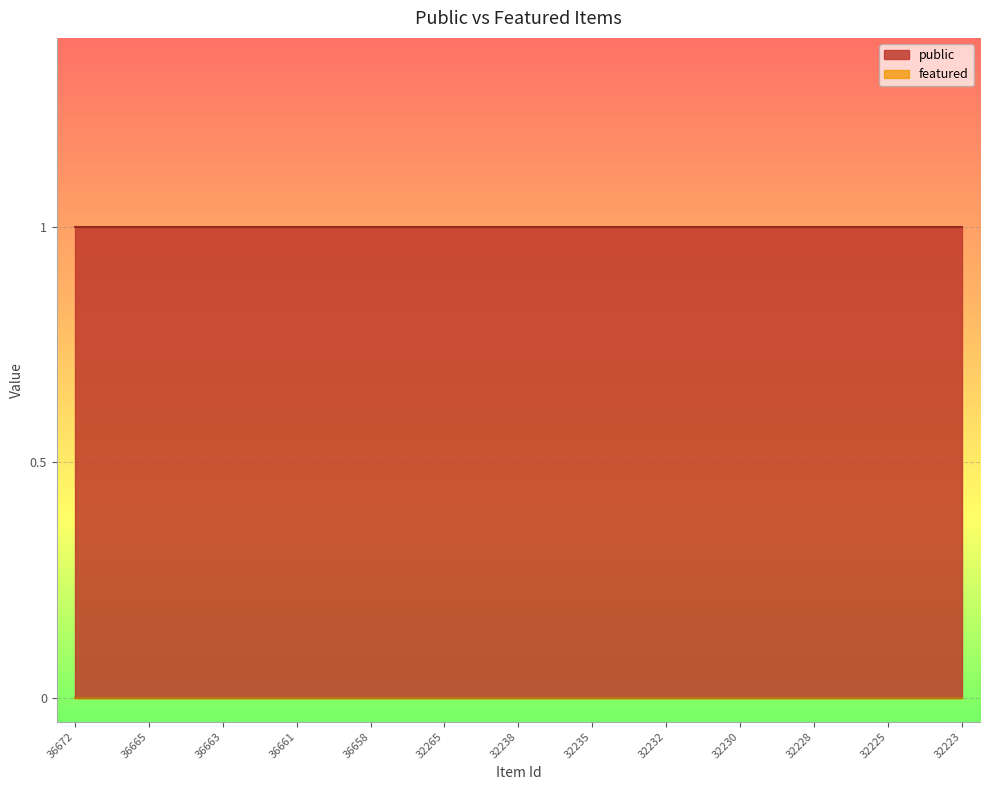

True or false: public and featured intersect in this chart.

False